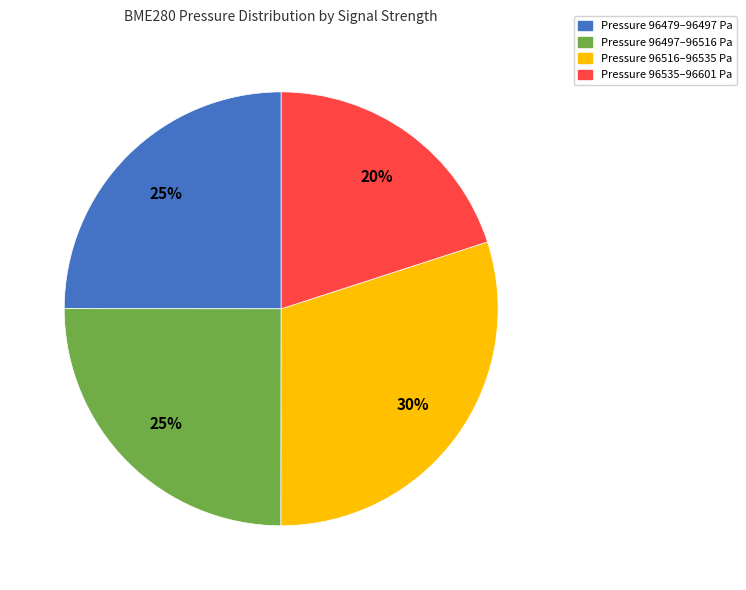

Does any single category account for the majority?

No